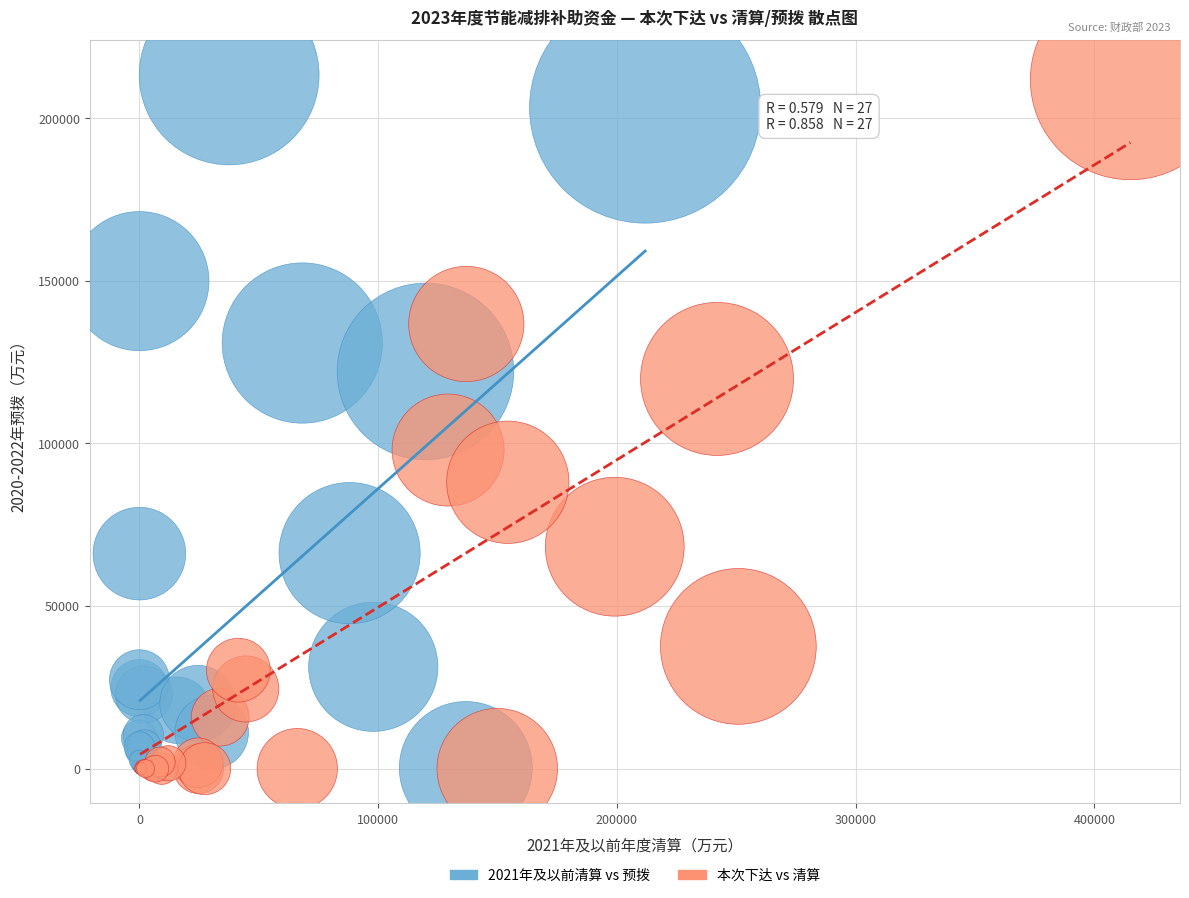

What are all the series names shown in the legend?

2021年及以前清算 vs 预拨, 本次下达 vs 清算